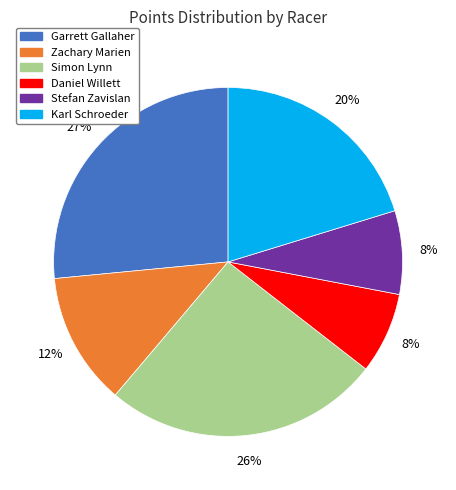

What is the ratio of the value at Daniel Willett to the value at Garrett Gallaher?

0.3